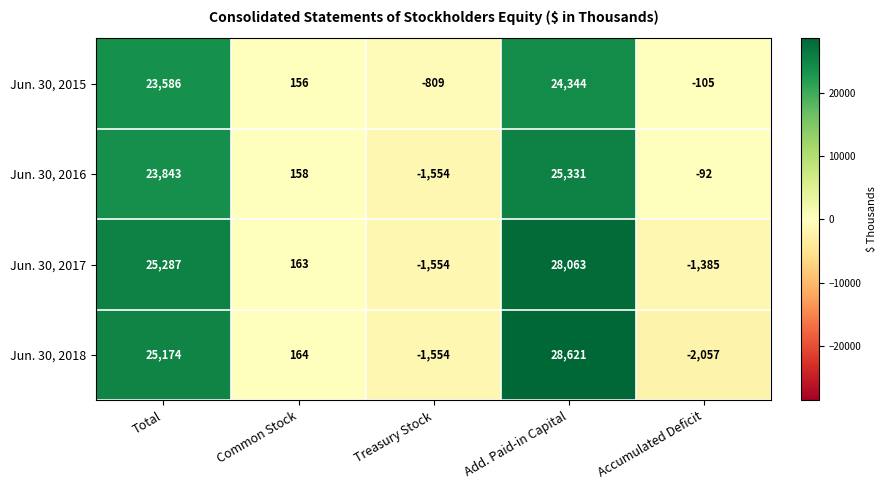

Reading right to left, extract all data points from this chart.

Jun. 30, 2015: -105	24344	-809	156	23586
Jun. 30, 2016: -92	25331	-1554	158	23843
Jun. 30, 2017: -1385	28063	-1554	163	25287
Jun. 30, 2018: -2057	28621	-1554	164	25174